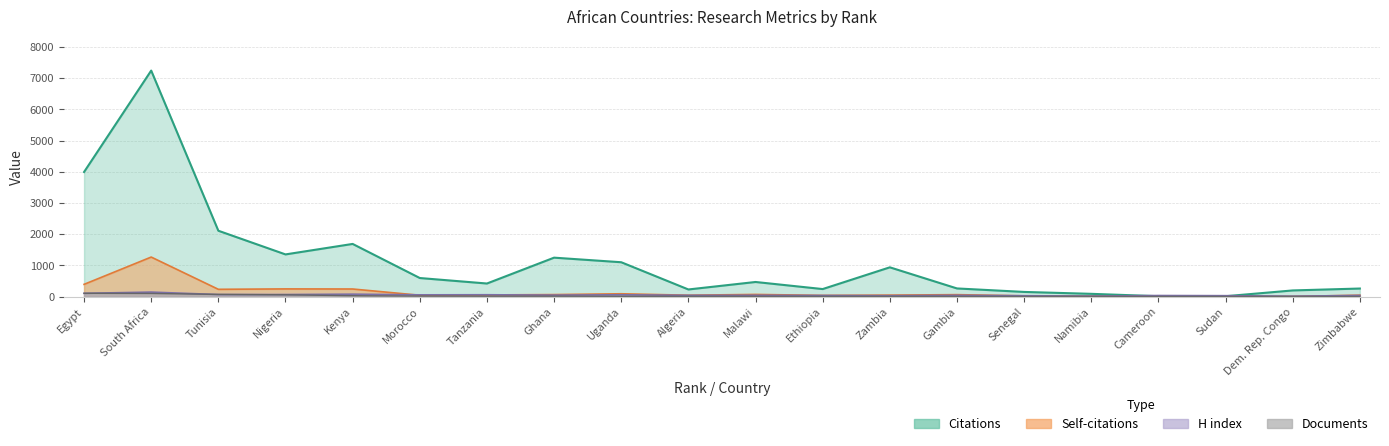

What is the average value of the Documents series?

22